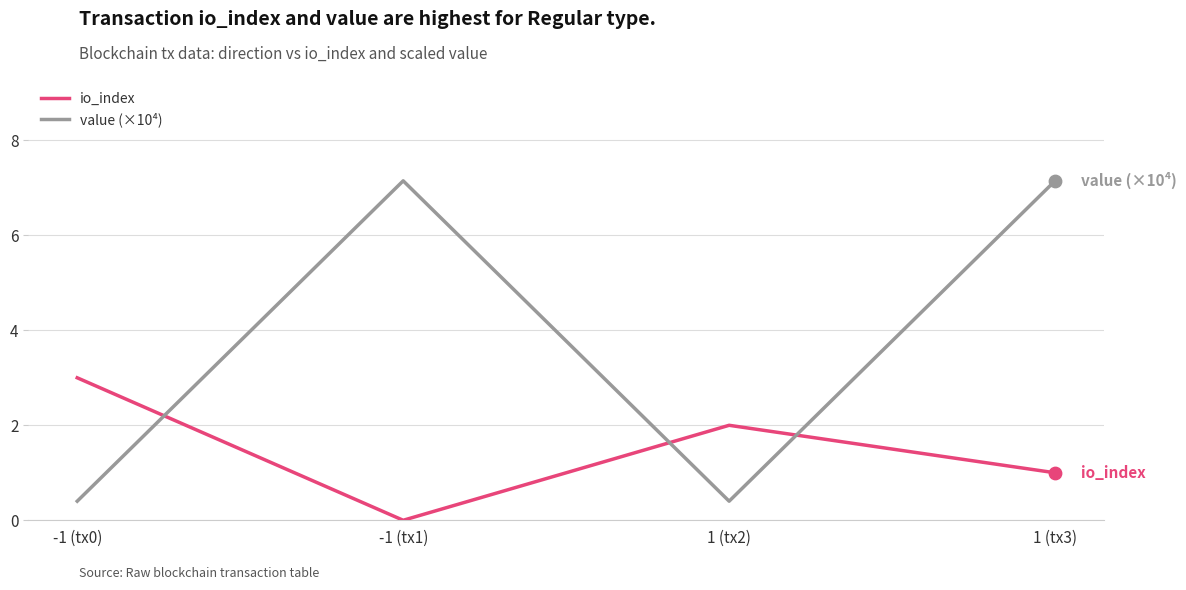

Is the value of io_index at 1 (tx2) greater than the value of value (×10⁴) at 1 (tx3)?

No